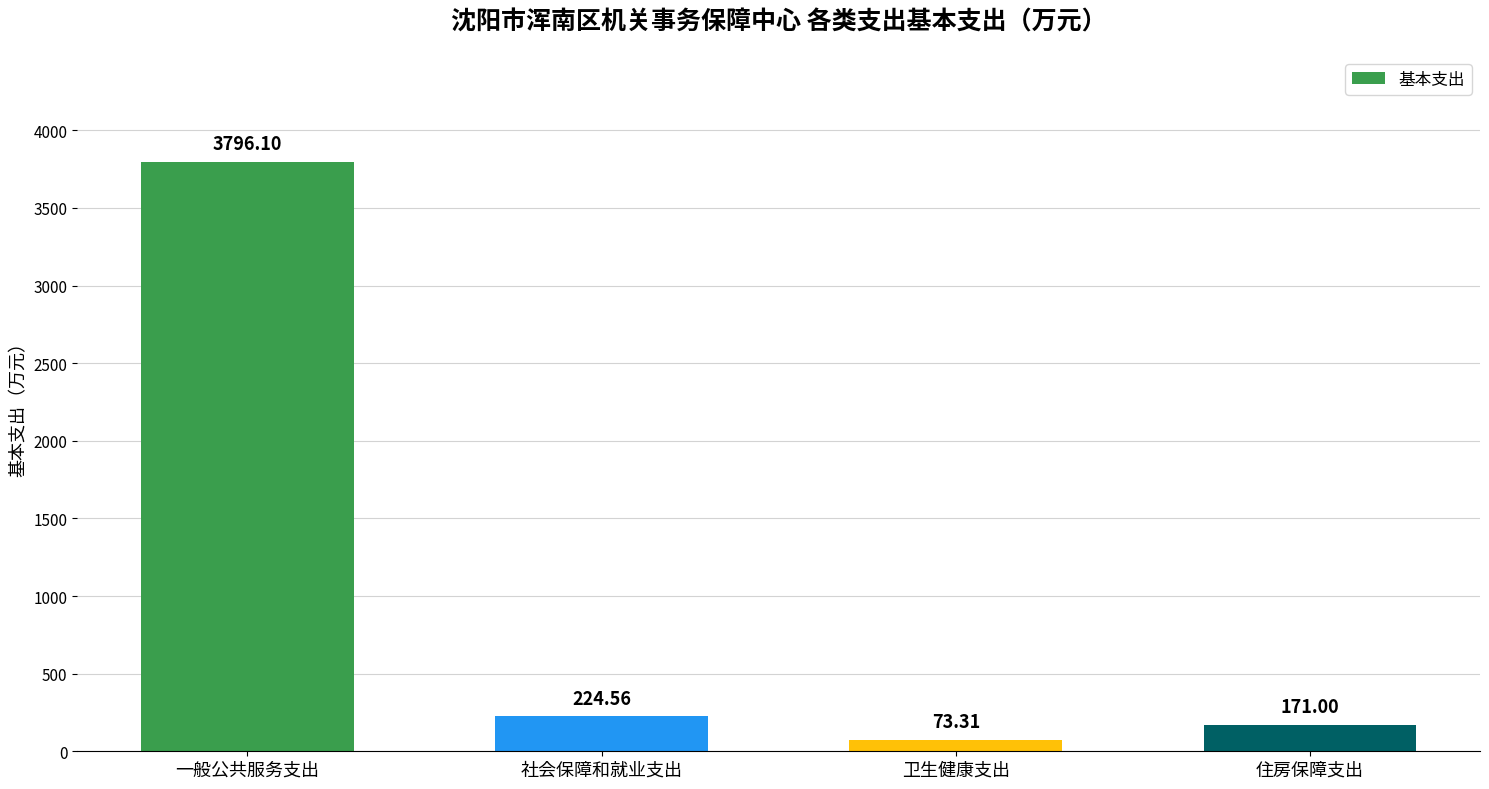

What is the sum of the values at 卫生健康支出 and 住房保障支出?

244.3